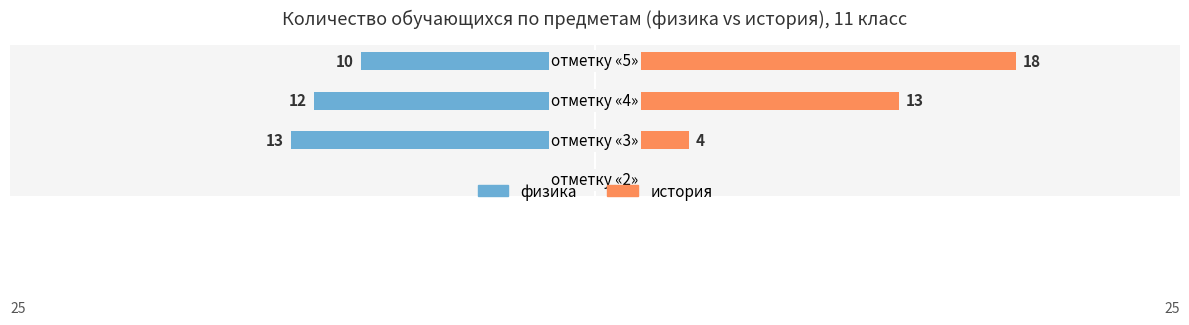

List the series in order of their peak value, lowest first.

физика, история